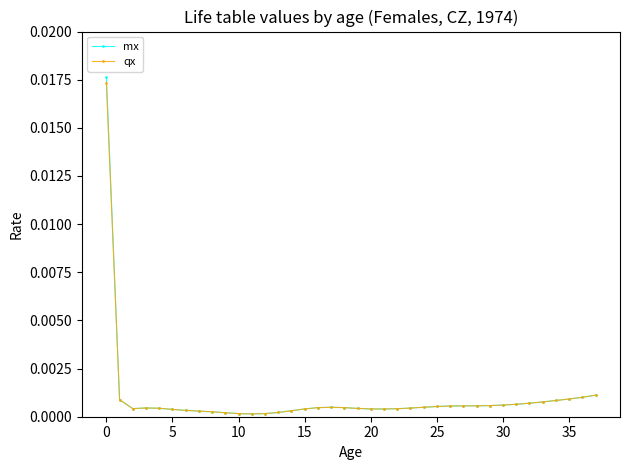

Which series has the largest range (max minus min)?

mx